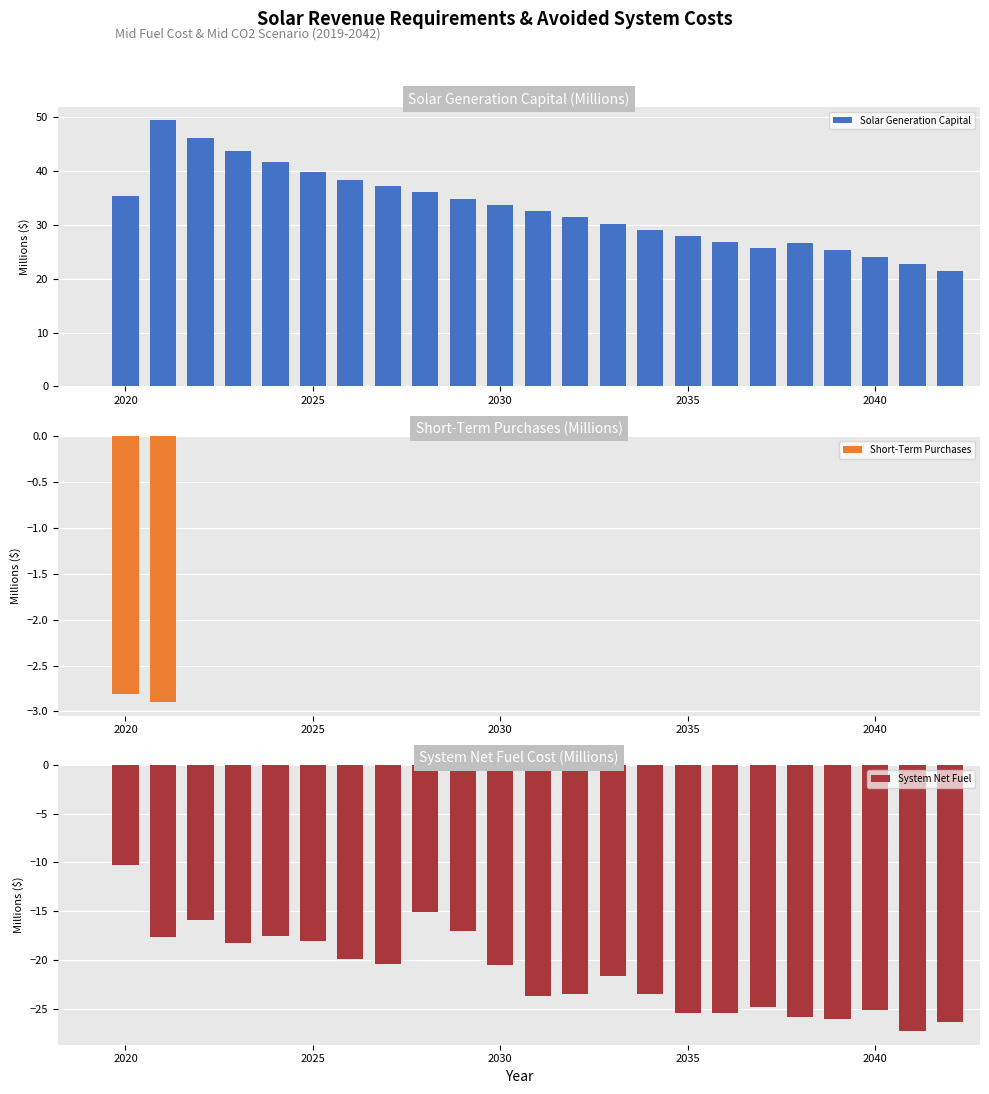

How many bars are there in each group?

3